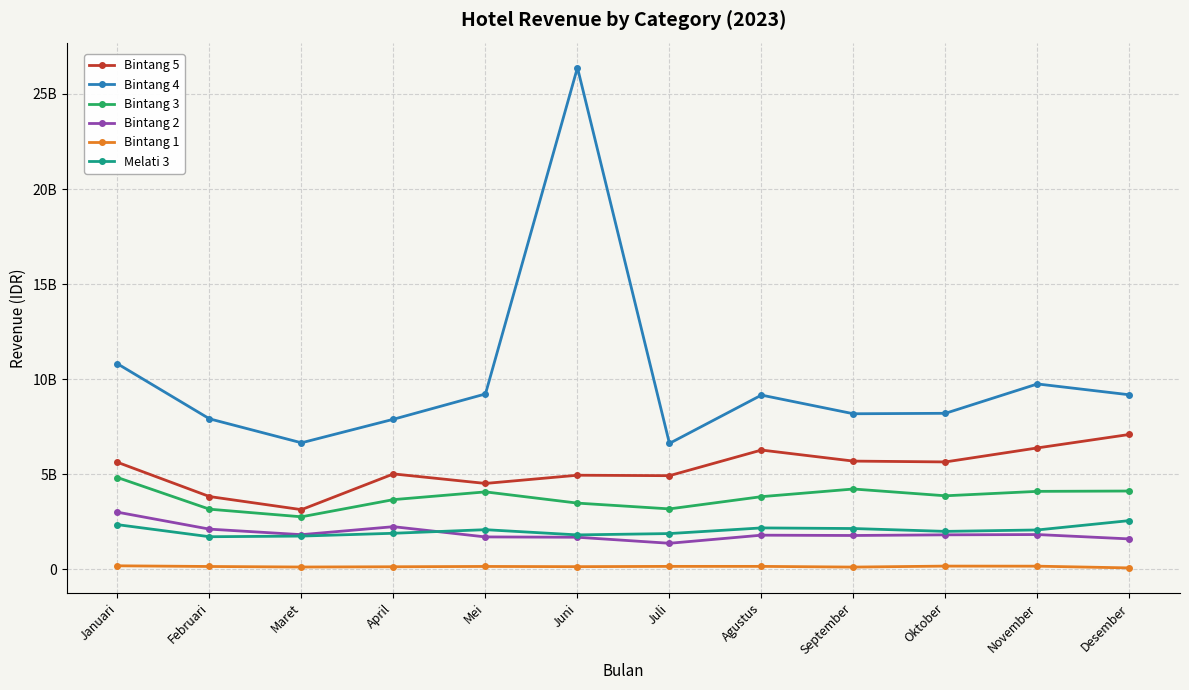

At which category is the sum across all series the highest?

Juni